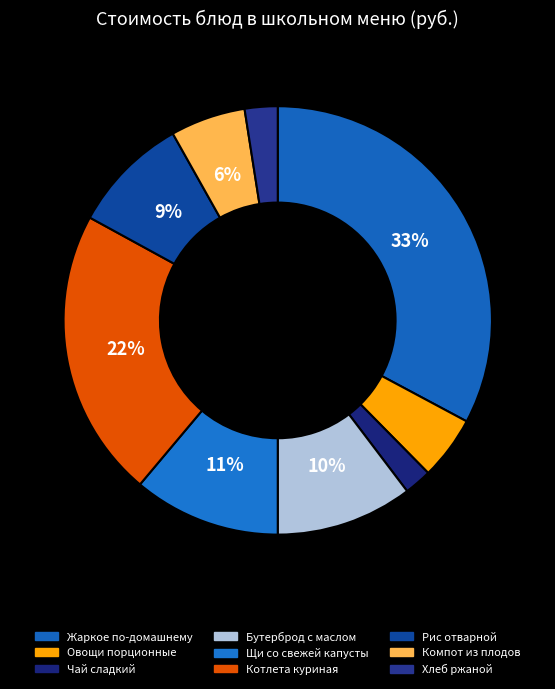

To the nearest percent, what is the average slice percentage?

11%